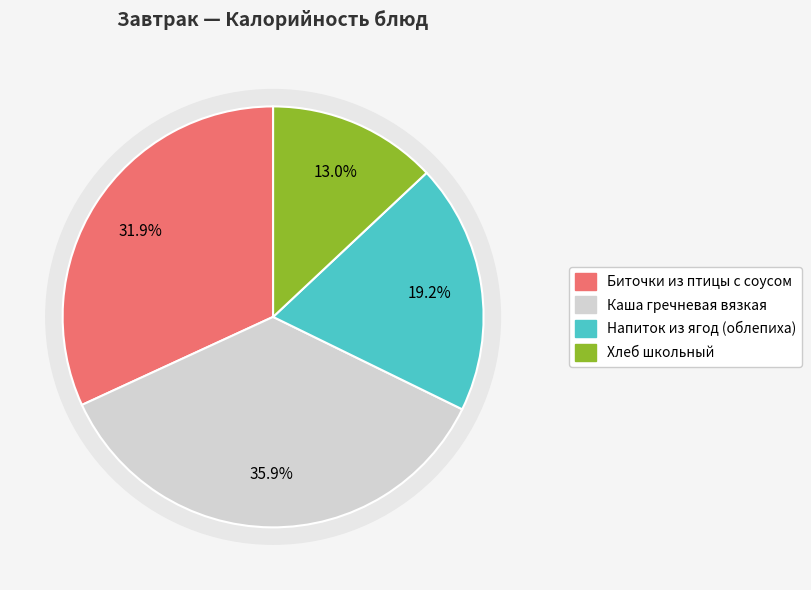

To the nearest percent, what is the average slice percentage?

25%